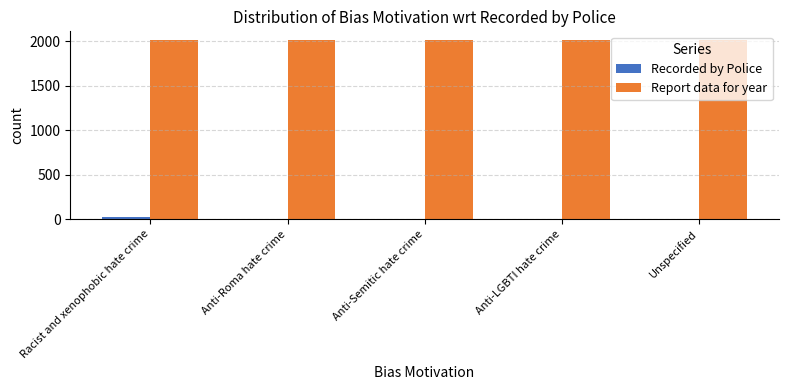

What is the total value across all series at Anti-Roma hate crime?

2015